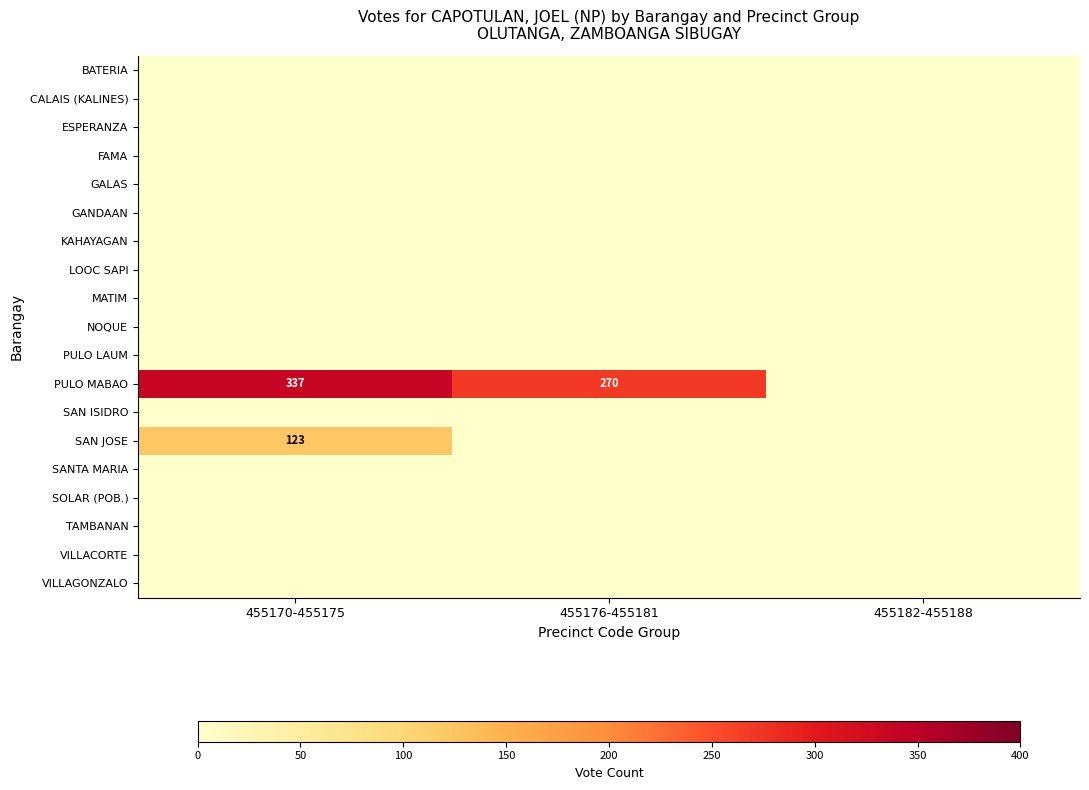

What is the sum of the PULO MABAO values at 455170-455175 and 455176-455181?

607